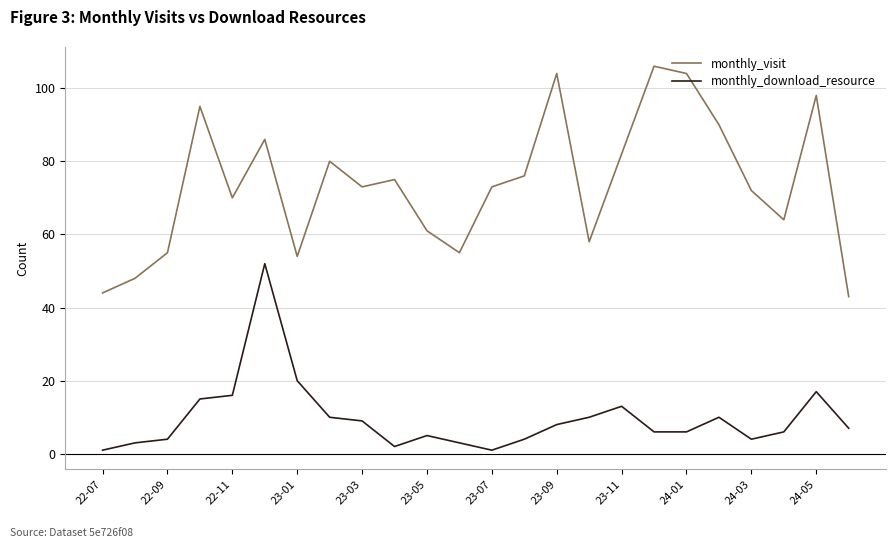

What is the average value of the monthly_visit series?

74